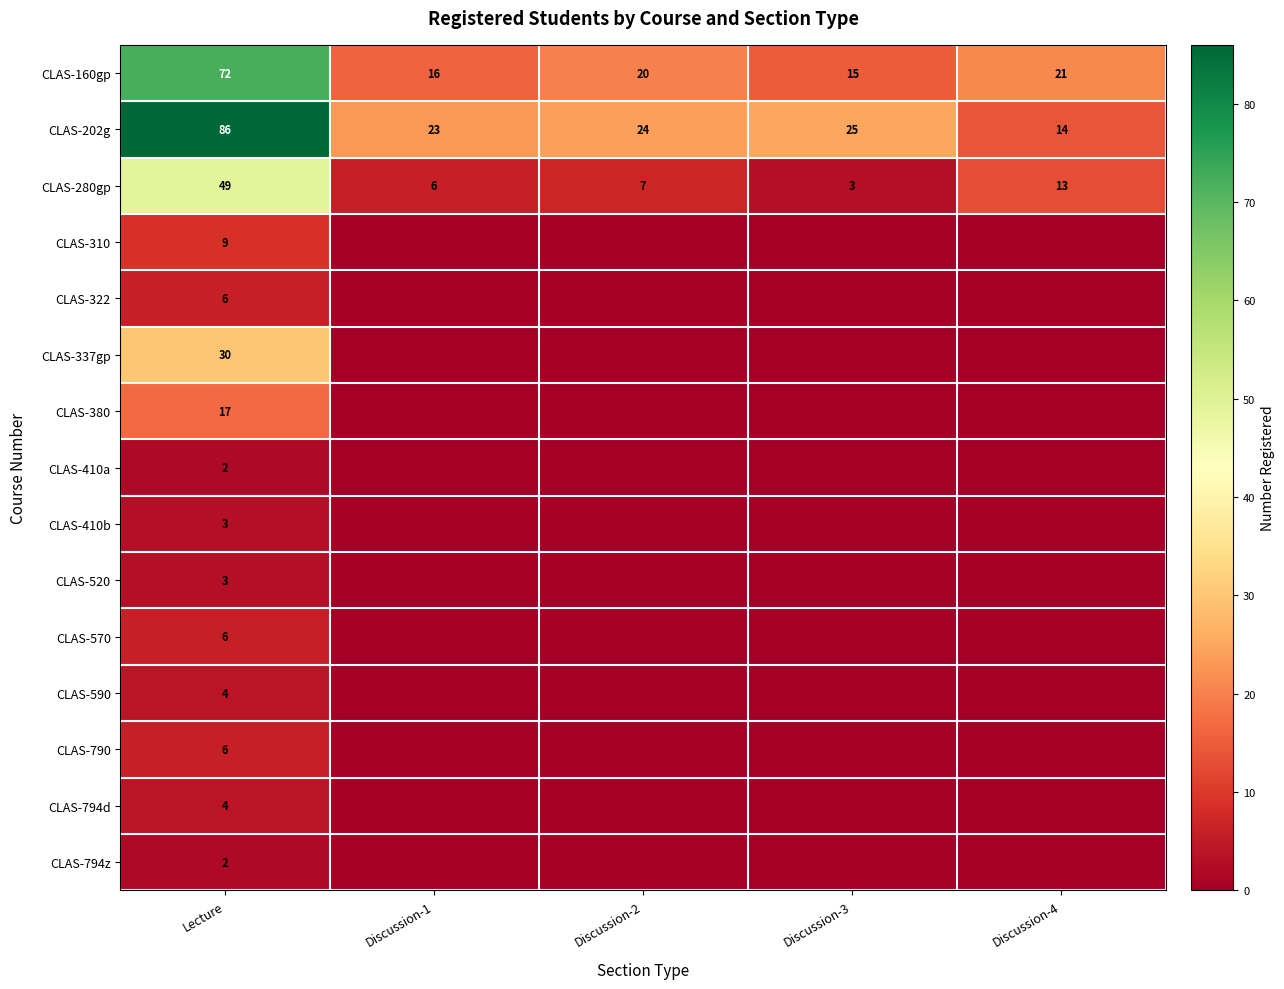

What is the approximate value of CLAS-160gp at Lecture, to the nearest 5?

70